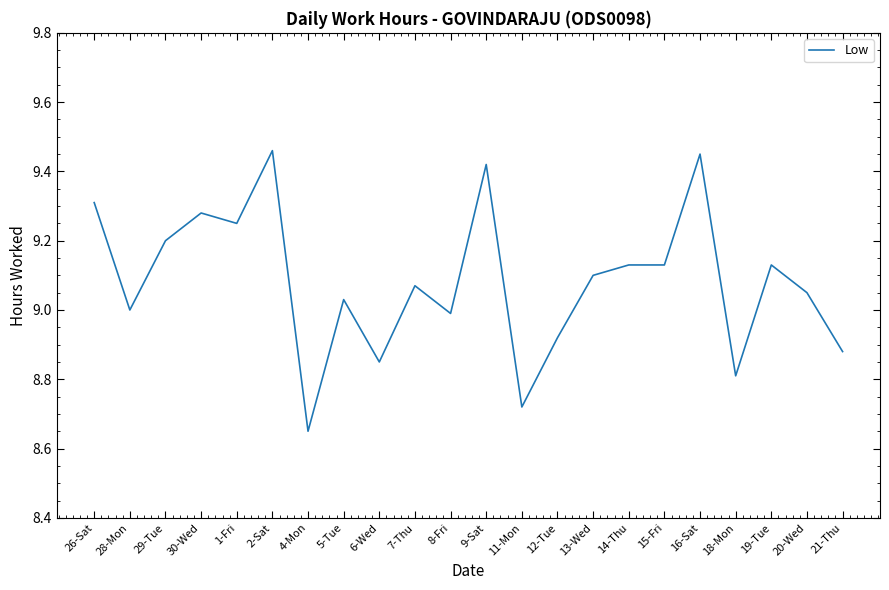

The value at 26-Sat is 2.7. True or false?

False